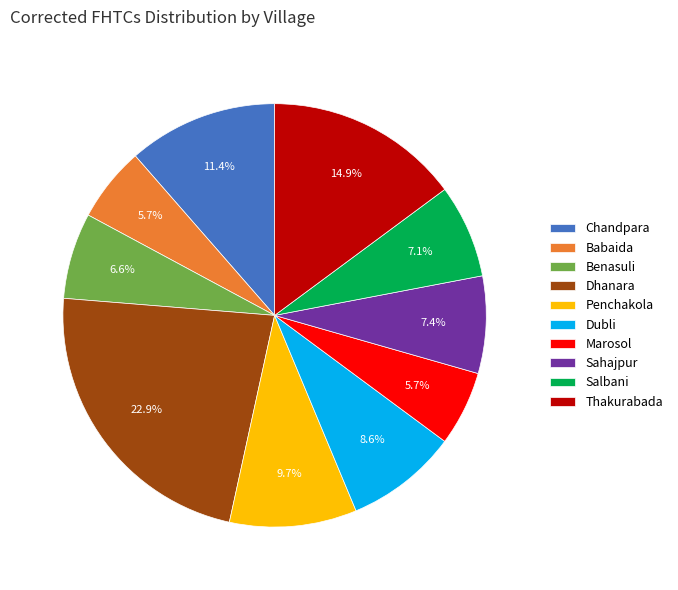

What is the largest slice in the pie chart?

Dhanara